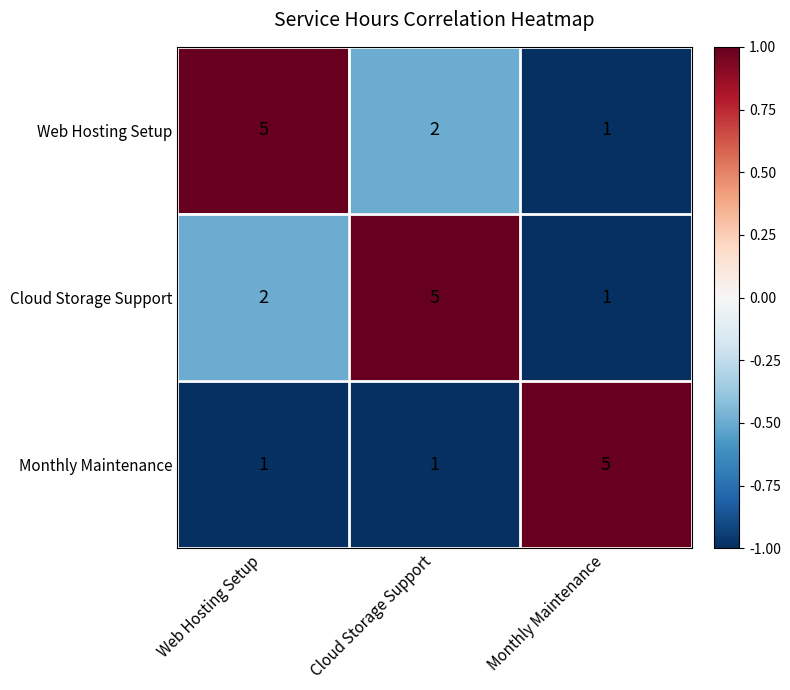

What is the minimum value shown in the chart?

1